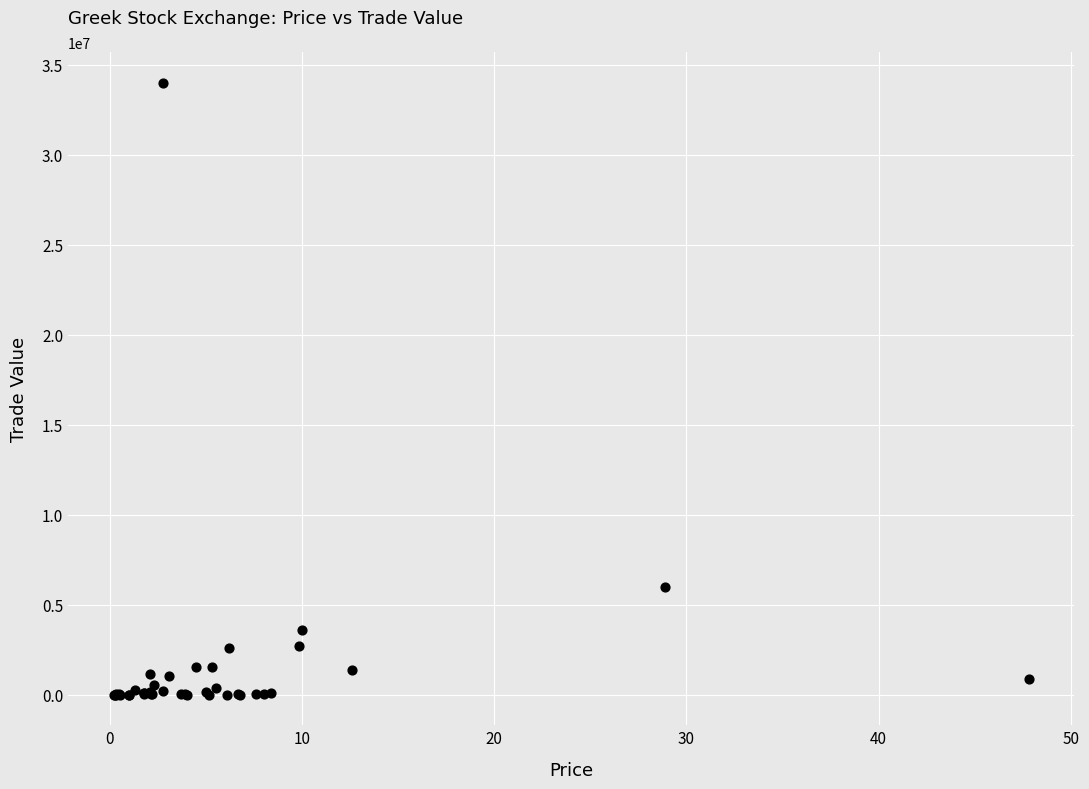

What Y value in the scatter plot is closest to 17002725?

5962134.9